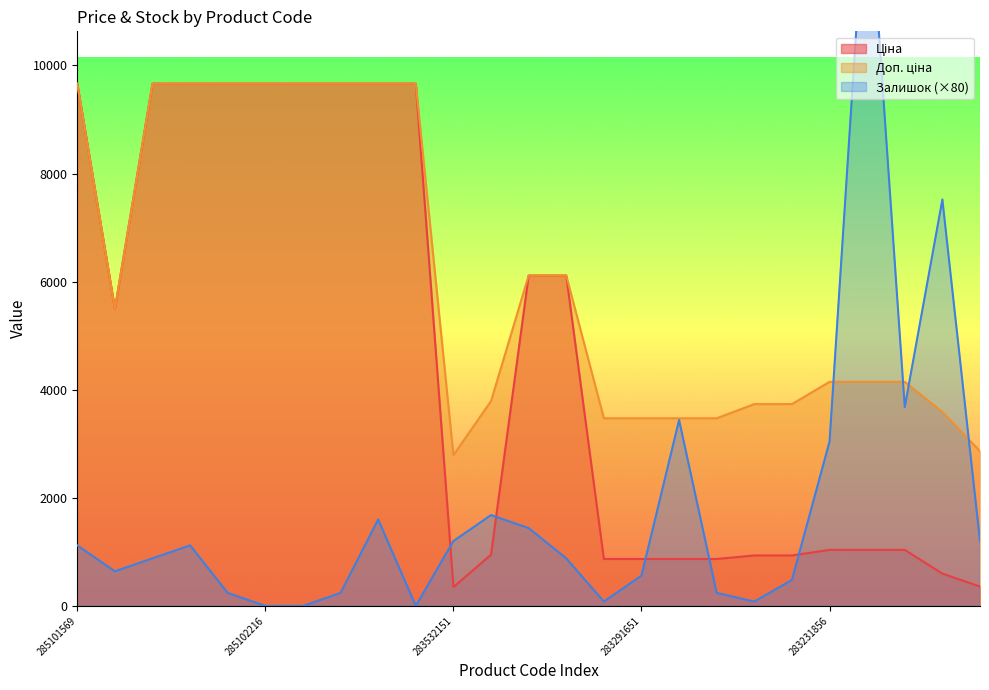

Is it true that Ціна equals 9664.7 at 285102216?

True